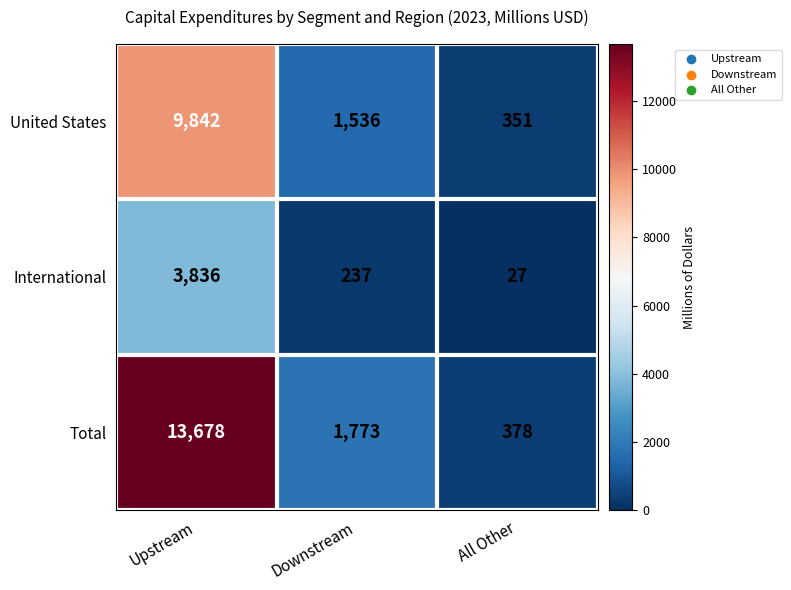

At which category does the chart reach its peak across all series?

Upstream